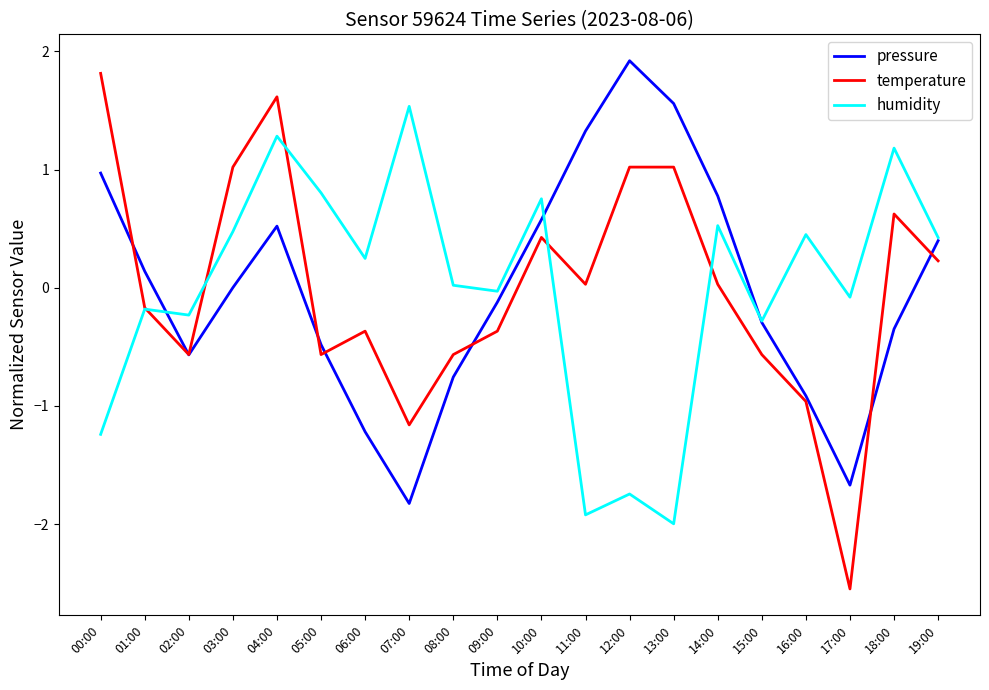

The value of temperature at 01:00 is -0.2. True or false?

True